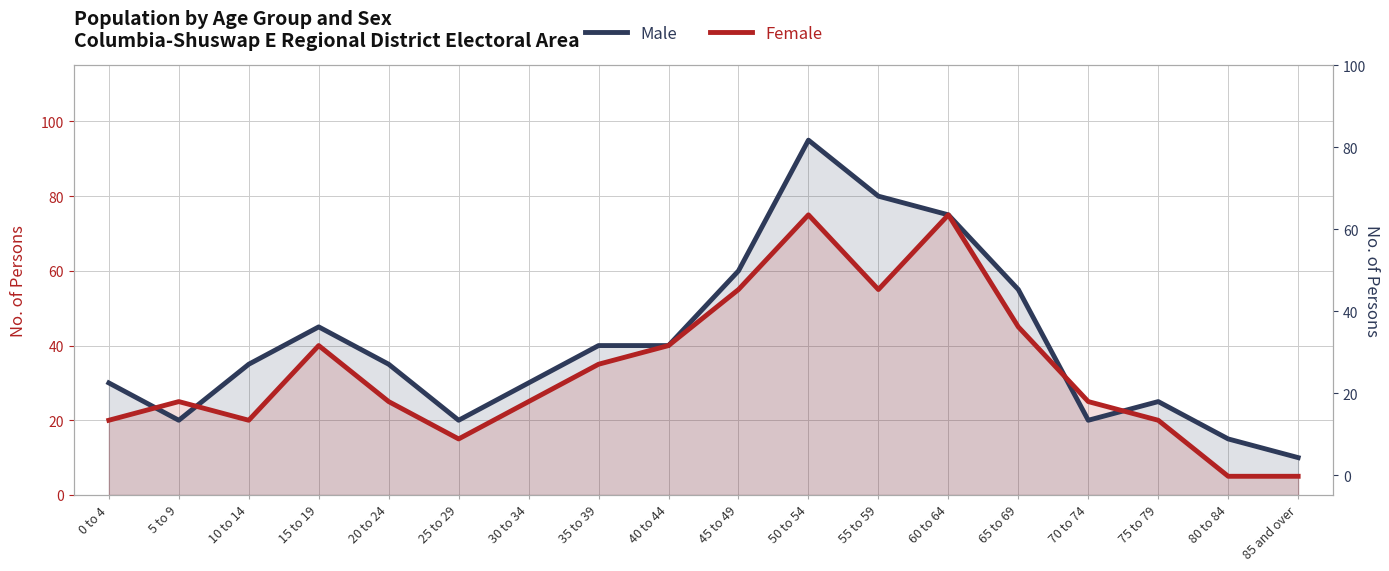

The value of Male at 0 to 4 is 30. True or false?

True